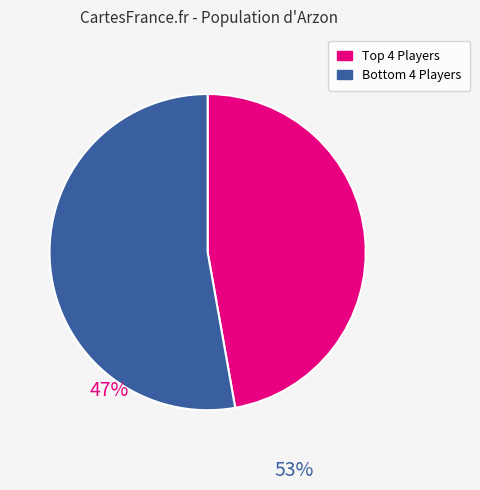

Is there a majority slice in this chart?

Yes